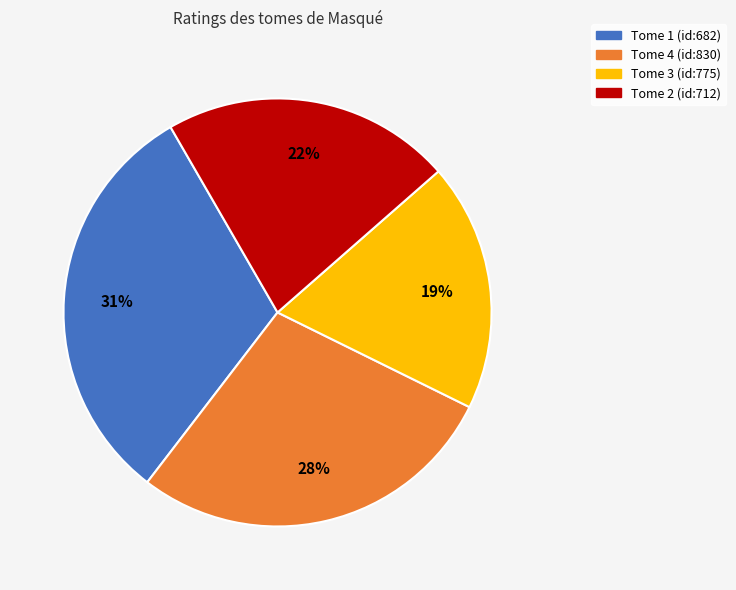

Does any single category account for the majority?

No